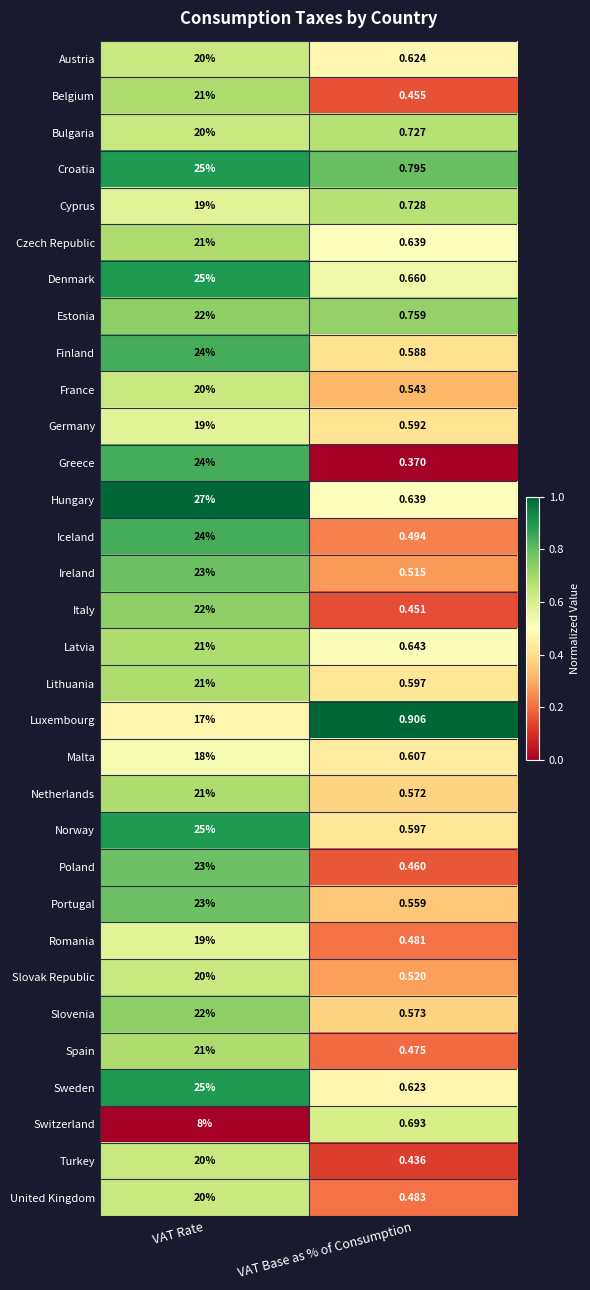

Which series has the largest range (max minus min)?

Hungary